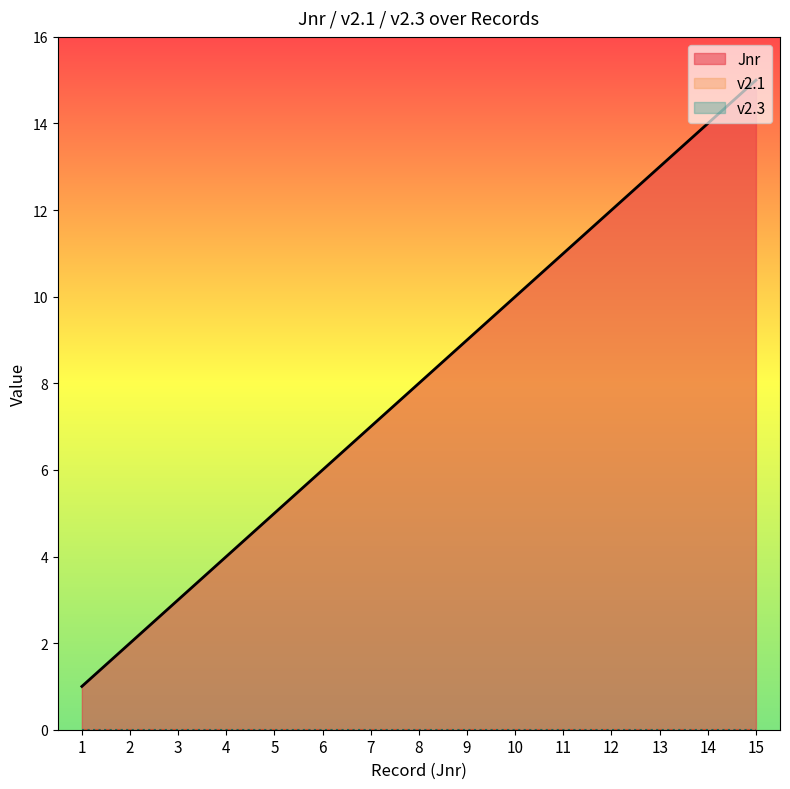

Where is Jnr nearest to the value 8?

8